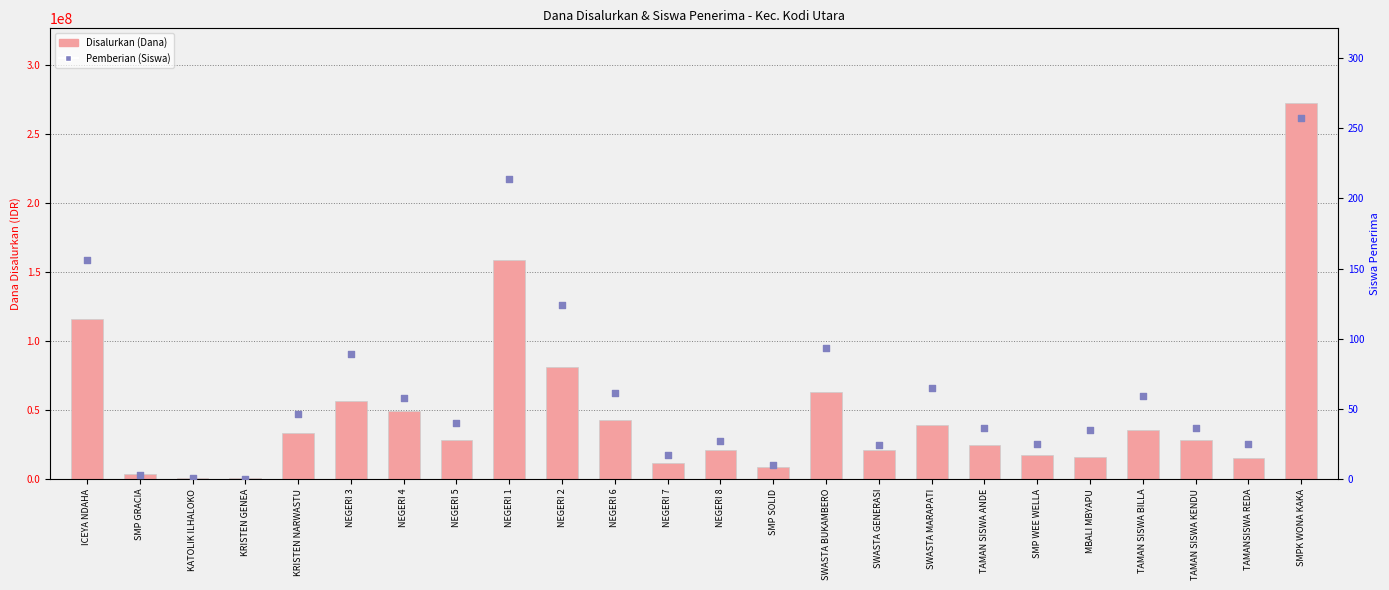

What are all the series names shown in the legend?

Disalurkan (Dana), Pemberian (Siswa)